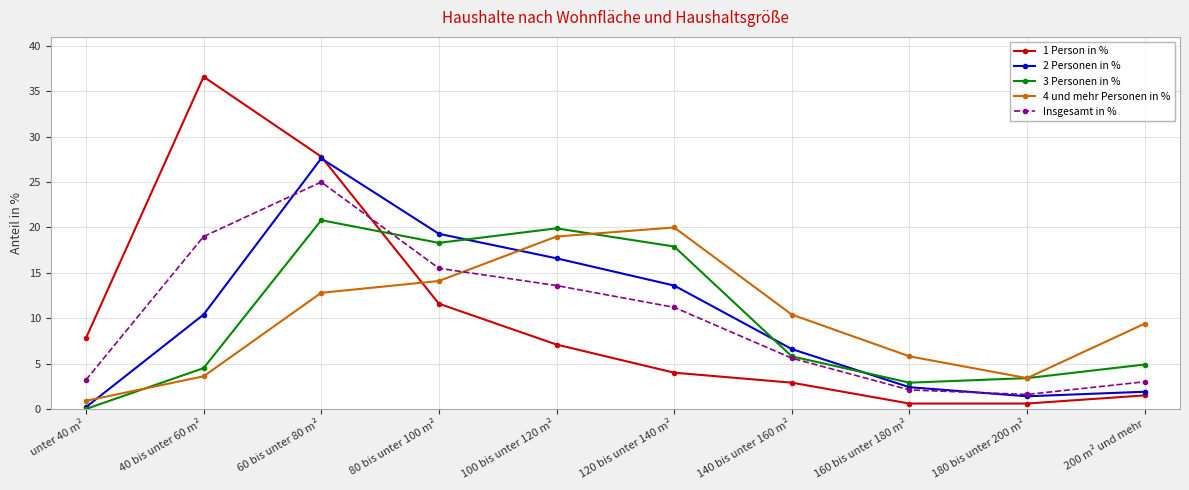

Reading right to left, extract all data points from this chart.

1 Person in %: 1.5	0.6	0.6	2.9	4.0	7.1	11.6	27.8	36.6	7.8
2 Personen in %: 1.9	1.4	2.4	6.6	13.6	16.6	19.3	27.6	10.4	0.2
3 Personen in %: 4.9	3.4	2.9	5.8	17.9	19.9	18.3	20.8	4.5	0.0
4 und mehr Personen in %: 9.4	3.4	5.8	10.4	20.0	19.0	14.1	12.8	3.6	0.9
Insgesamt in %: 3.0	1.6	2.1	5.6	11.2	13.6	15.5	25.0	19.0	3.2